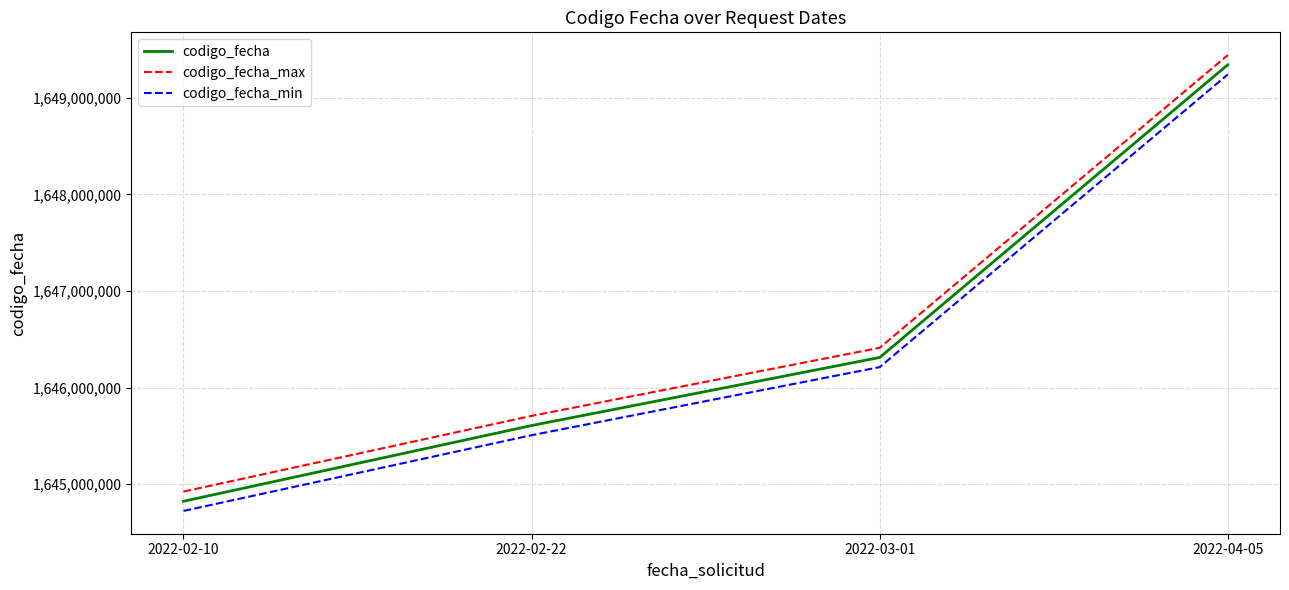

At which category is the sum across all series the highest?

2022-04-05